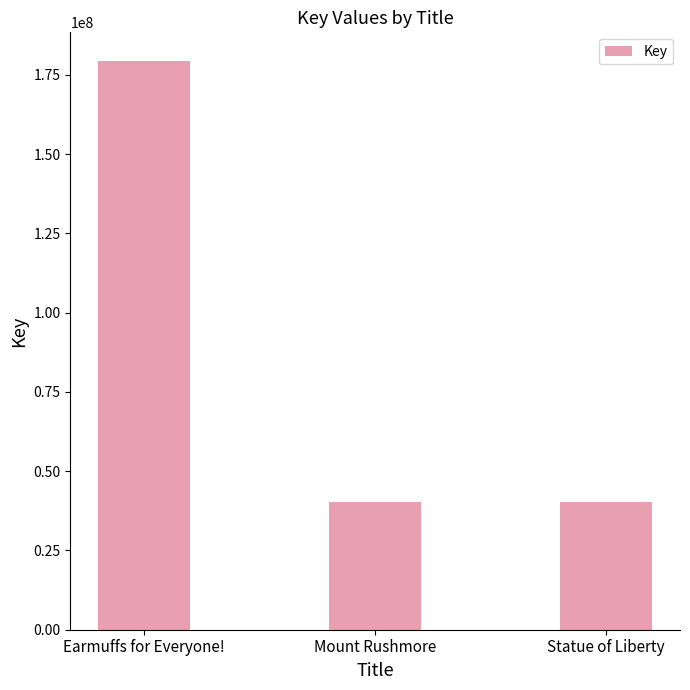

How many bars are there in total?

3